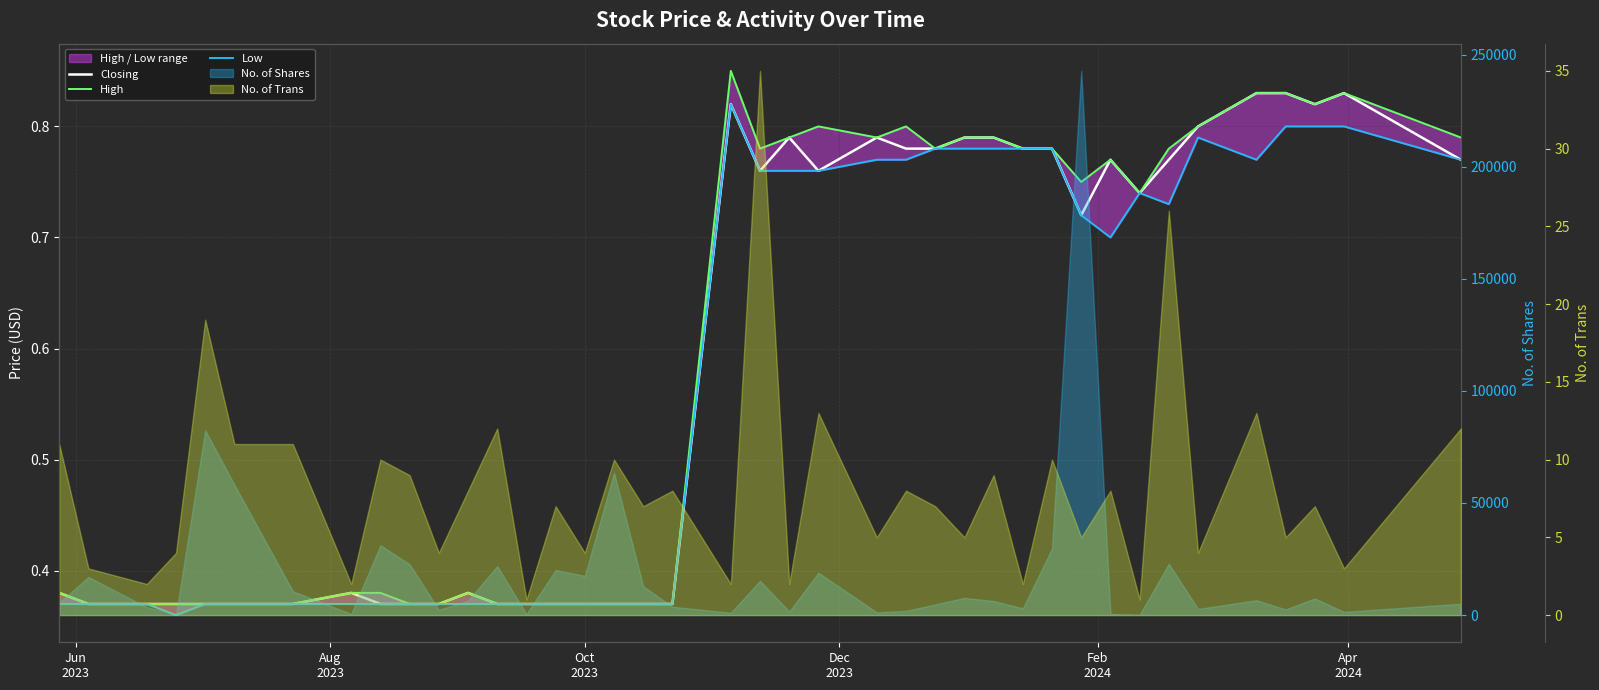

What is the sum of all Low values?

23.2